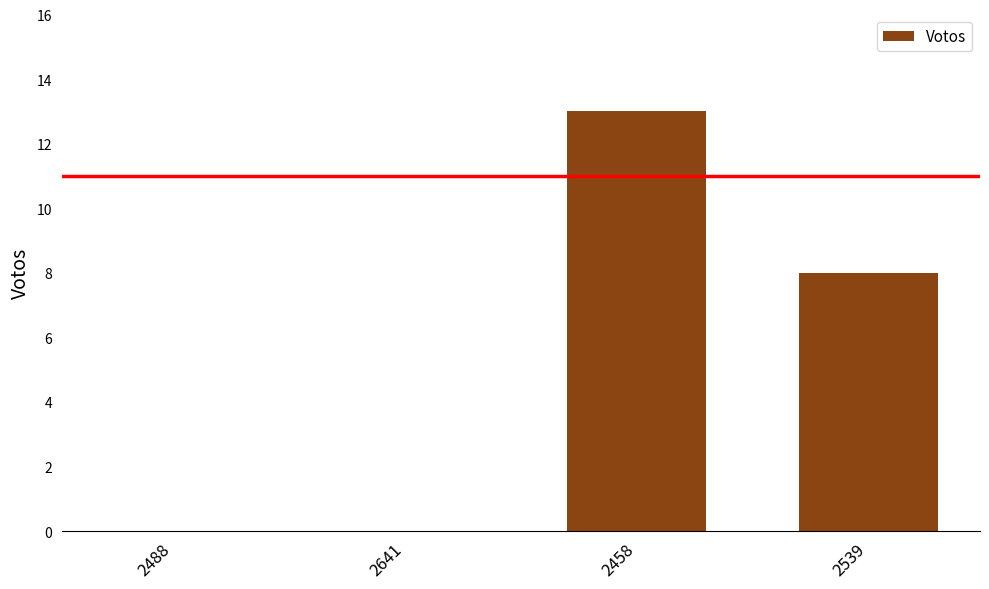

What is the maximum value shown in the chart?

13